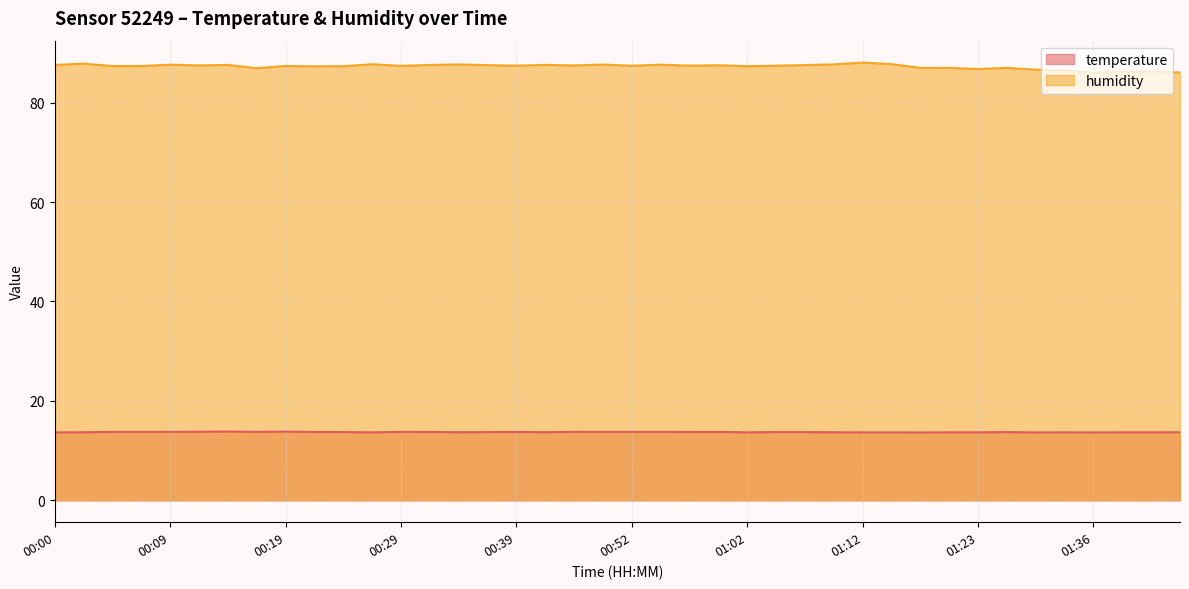

What is the spread (max minus min) of values at 00:29?

73.6